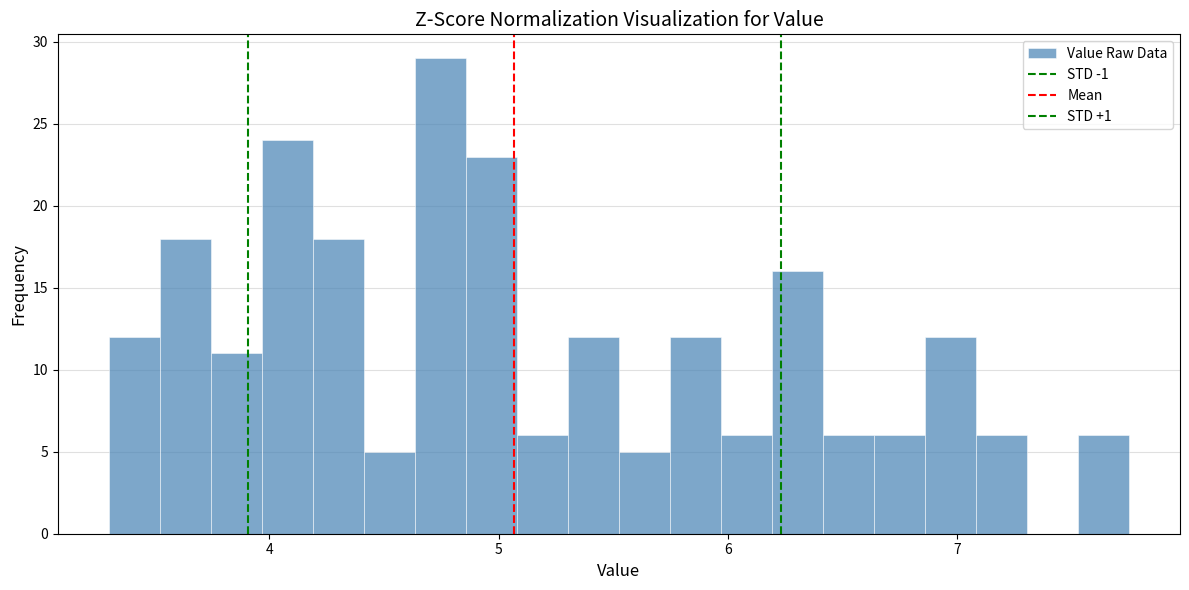

Read against the x-axis, roughly where is the centre of the tallest bar?

4.7